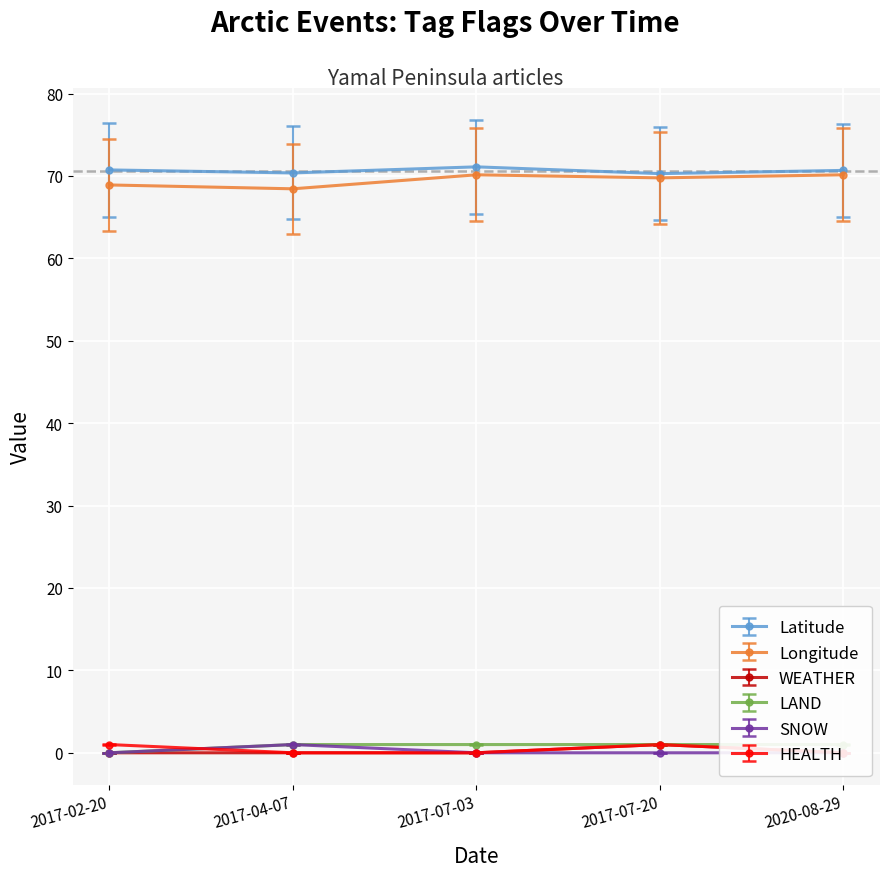

What are all the series names shown in the legend?

Latitude, Longitude, WEATHER, LAND, SNOW, HEALTH